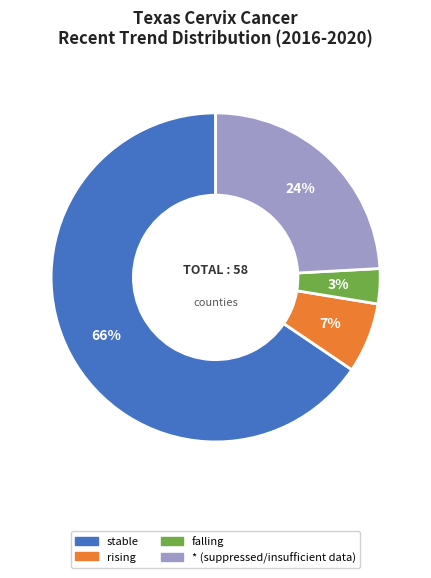

Between stable and *, which is larger?

stable